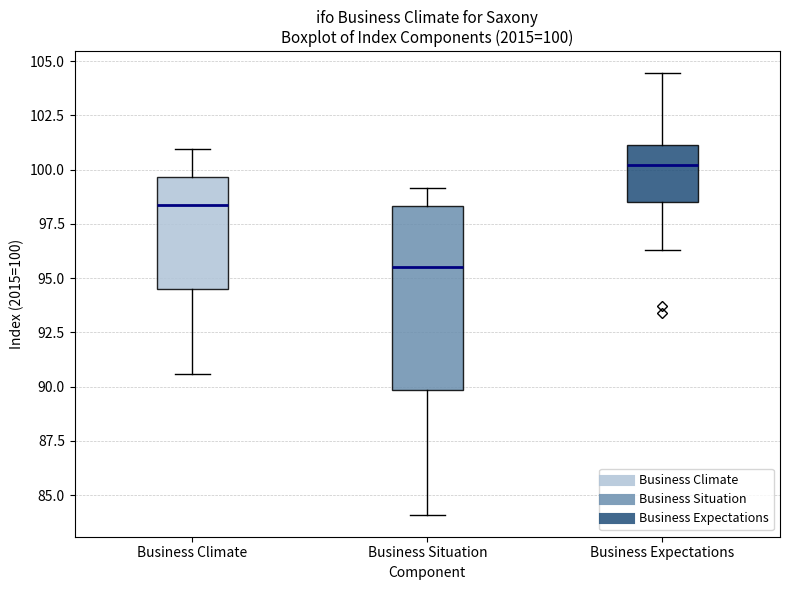

Which box's median line is the lowest?

Business Situation